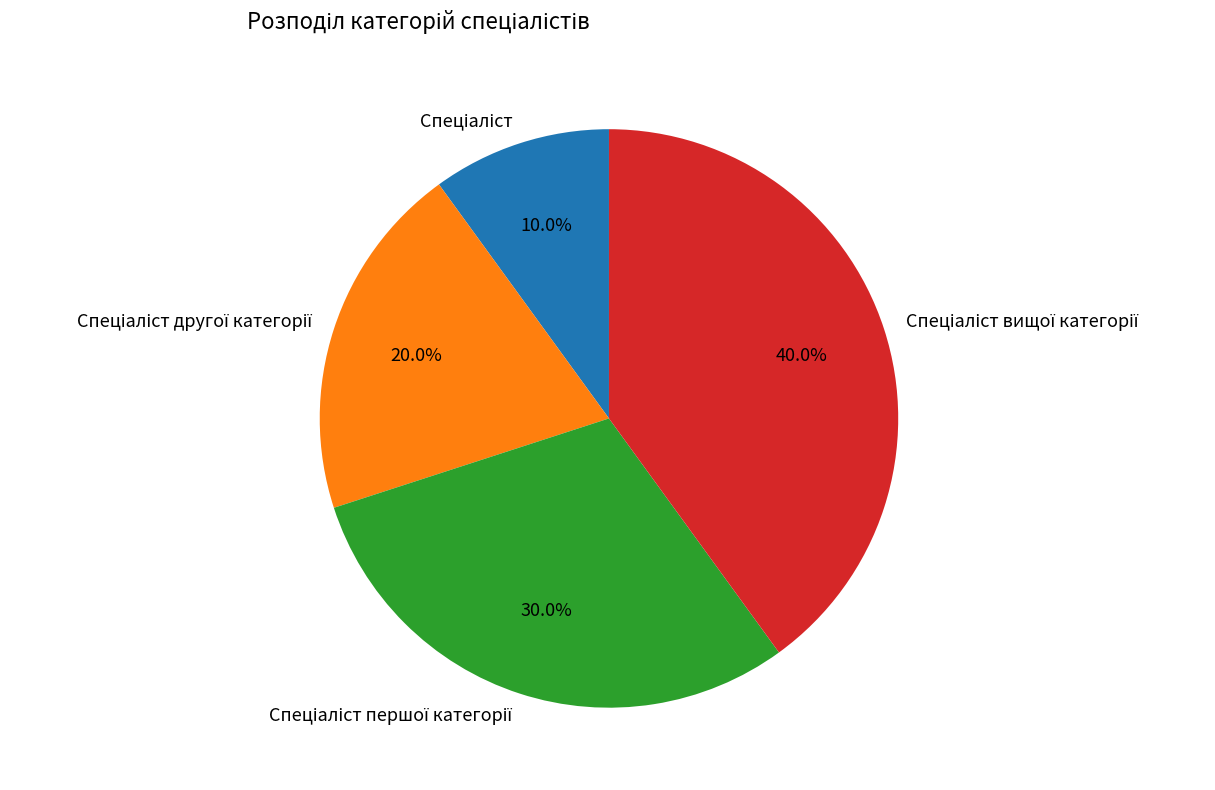

Is there a majority slice in this chart?

No